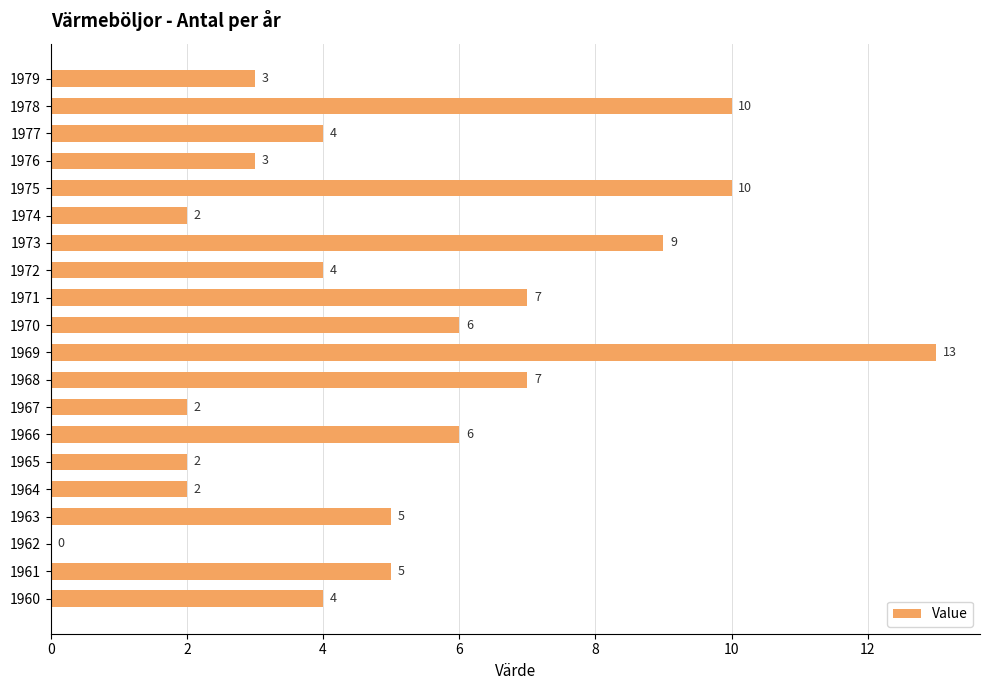

What is the sum of all values?

104